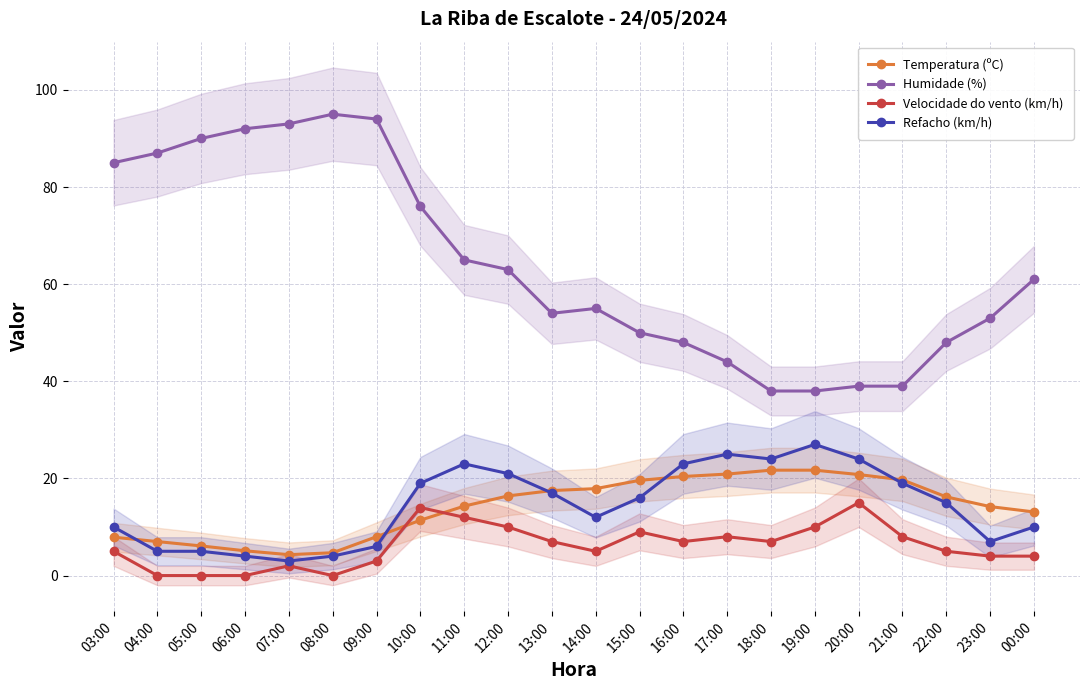

Count the number of data series in this chart.

4